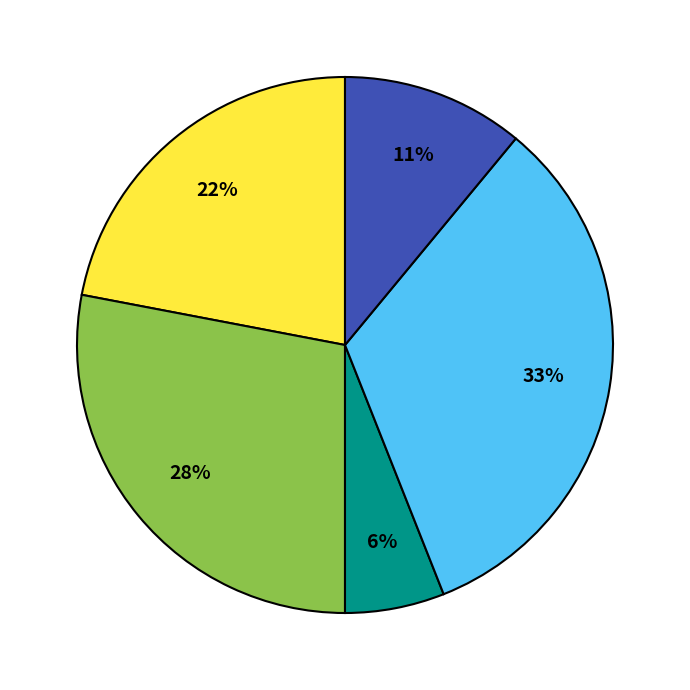

Does any single category account for the majority?

No